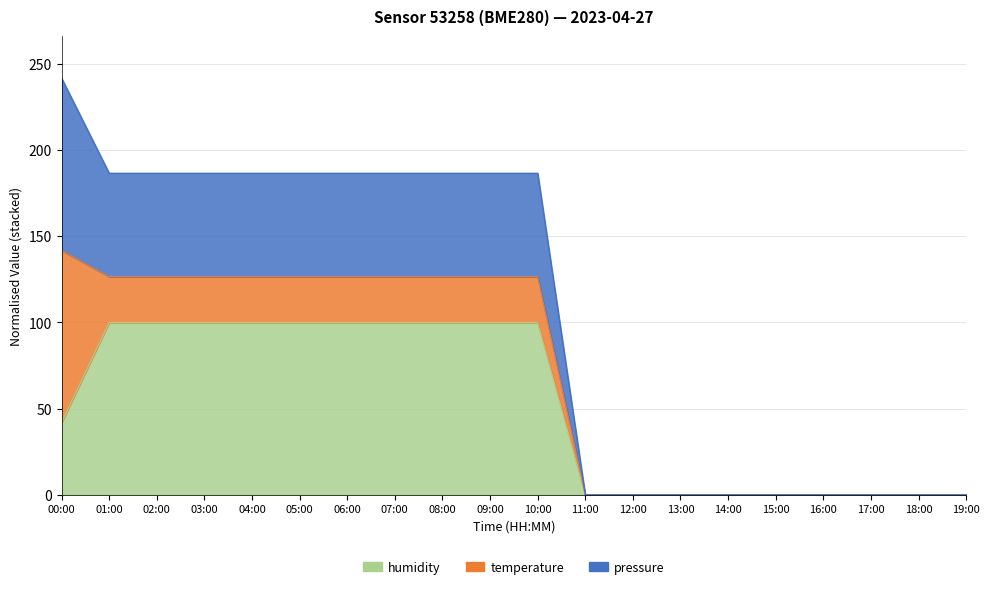

True or false: humidity and pressure intersect in this chart.

False